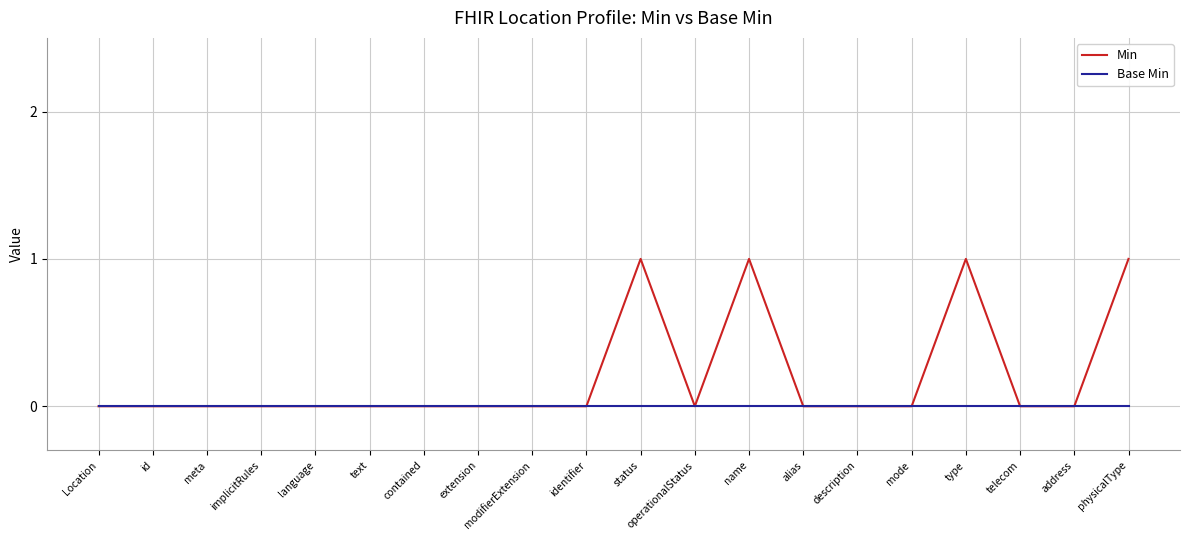

Which series has the largest total across all categories?

Min